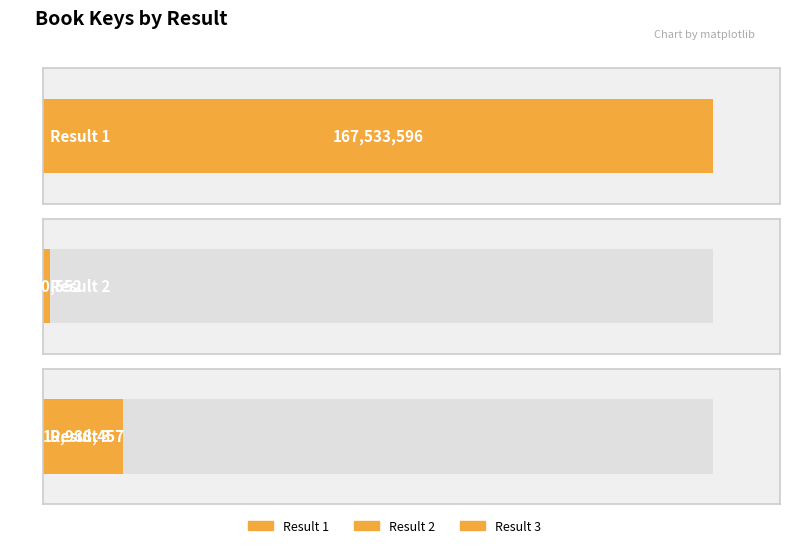

Reading right to left, extract all data points from this chart.

Result 3=19988457	Result 2=1510552	Result 1=167533596